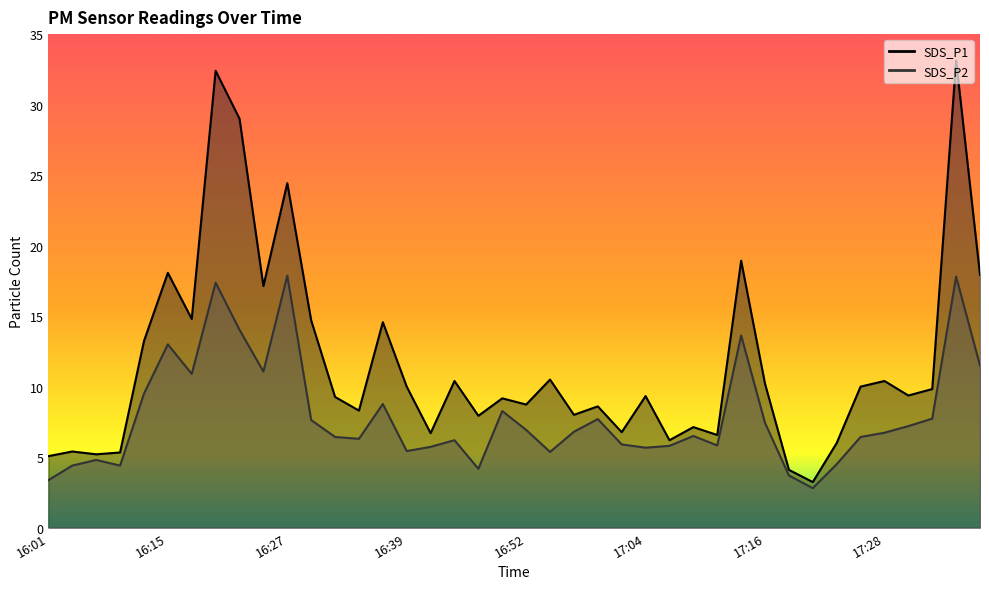

Is the value of SDS_P2 at 17:16 greater than the value of SDS_P1 at 16:10?

Yes